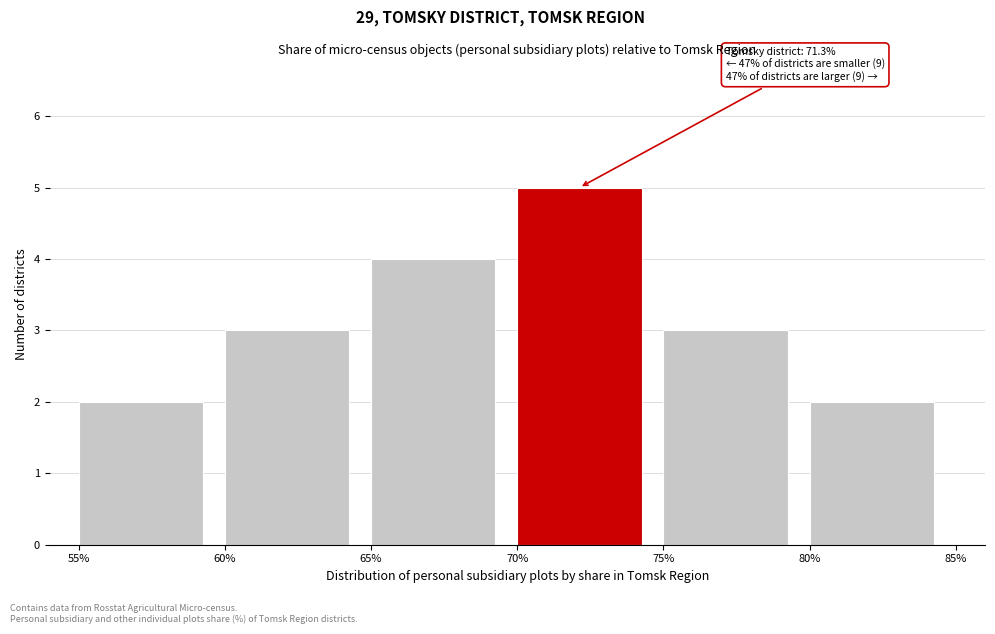

Which range on the x-axis has the tallest bar?

70% to 75%